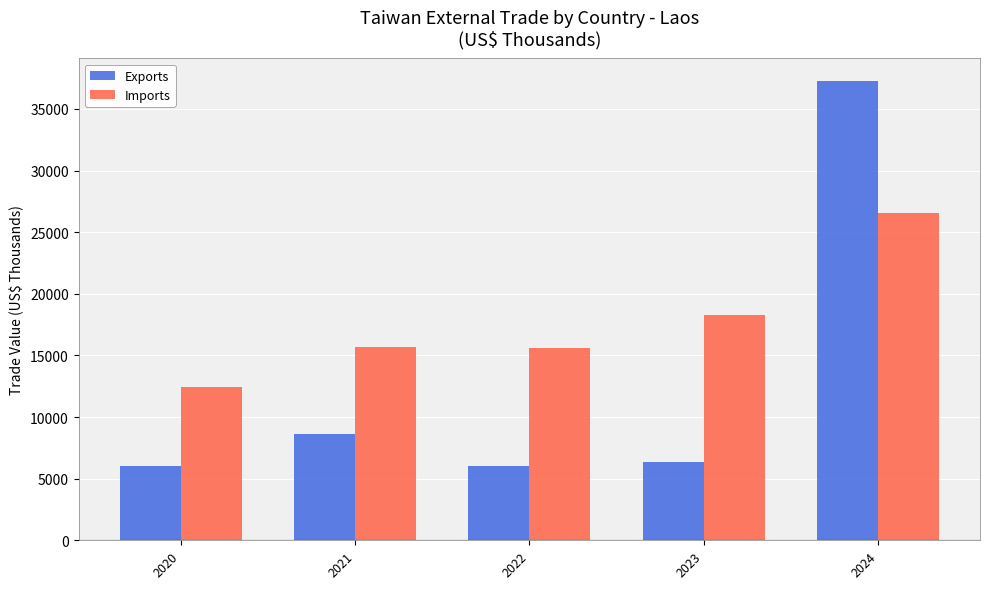

Which series changed the most between 2021 and 2022?

Exports